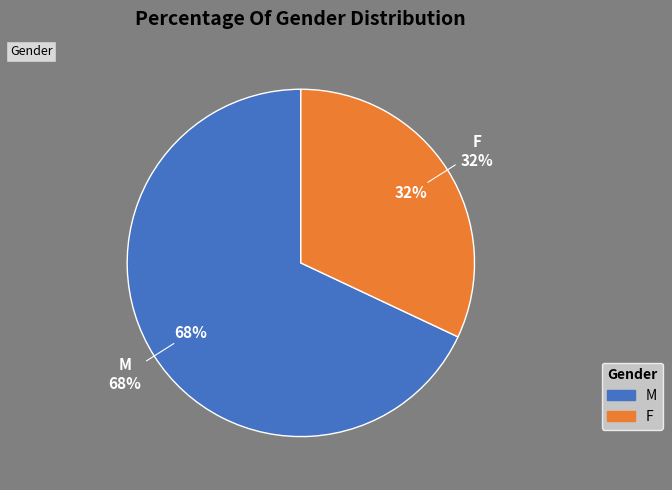

What percentage is the M slice, to the nearest percent?

68%